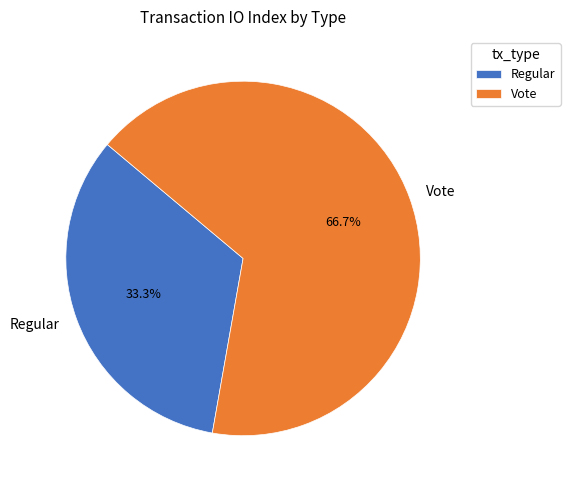

How many segments does this pie chart have?

2